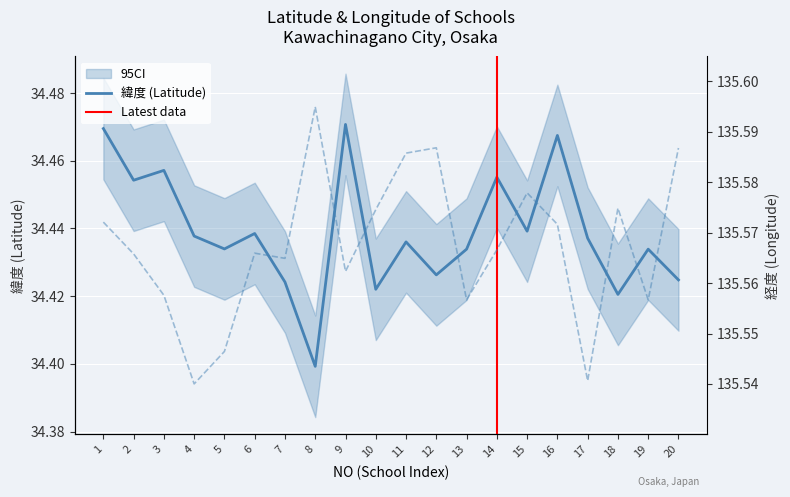

Is the value of 経度 at 8 greater than the value of 緯度 at 14?

Yes